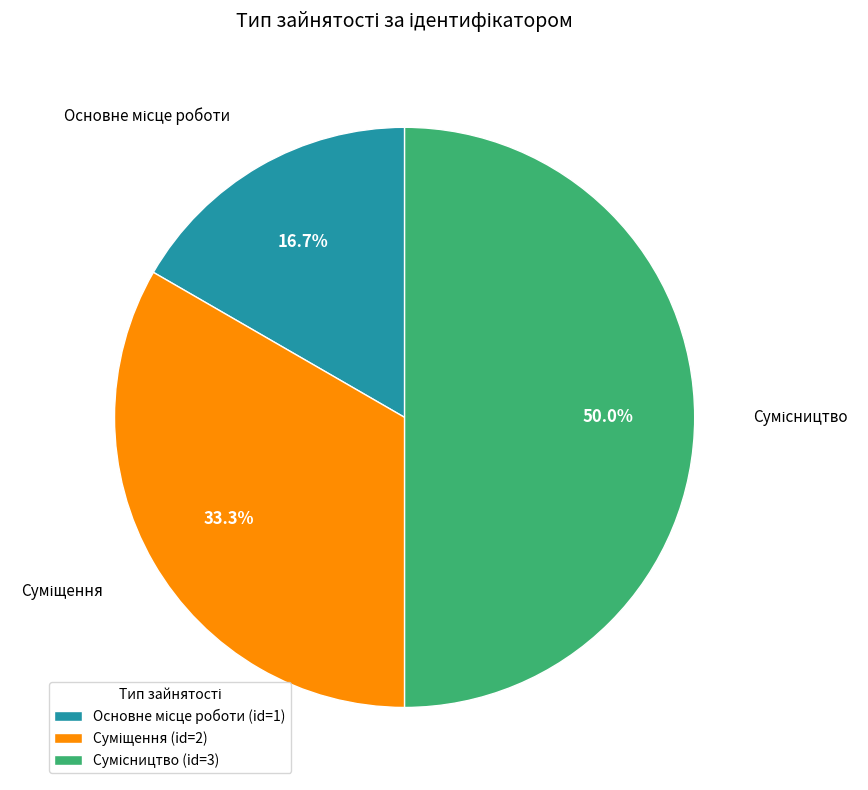

What is the smallest slice in the pie chart?

Основне місце роботи